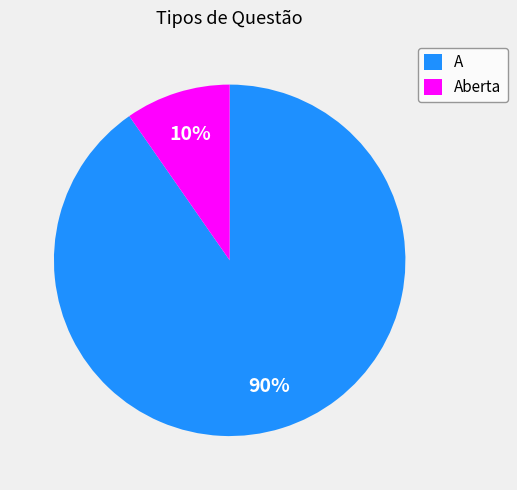

To the nearest percent, what portion does Aberta represent?

10%